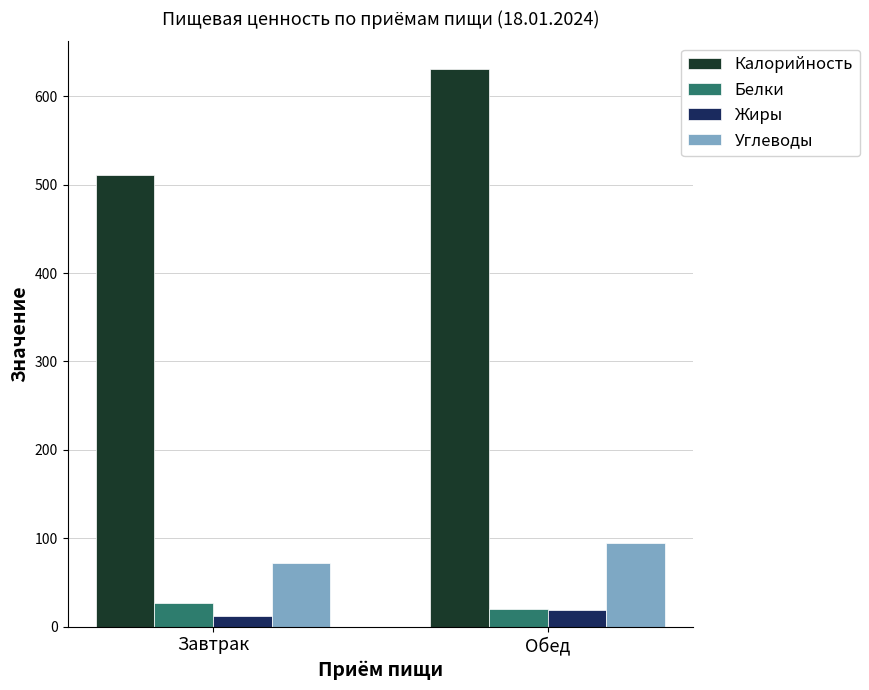

What is the average value of the Жиры series?

15.8